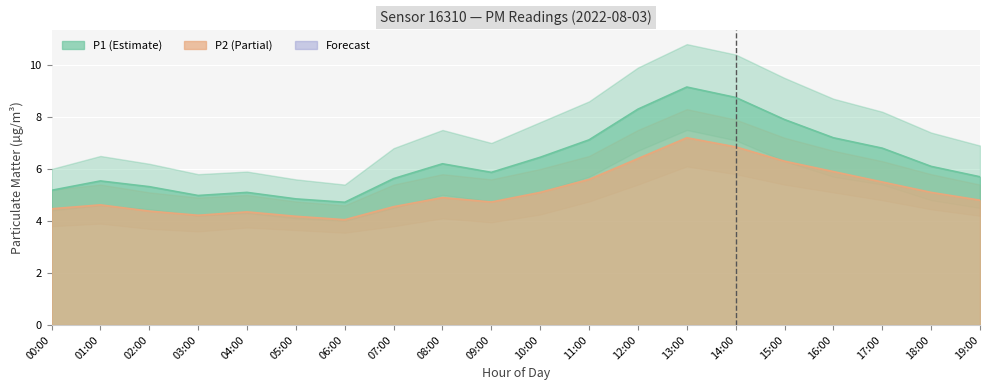

What is the difference between the highest and lowest values at 14:00?

4.6